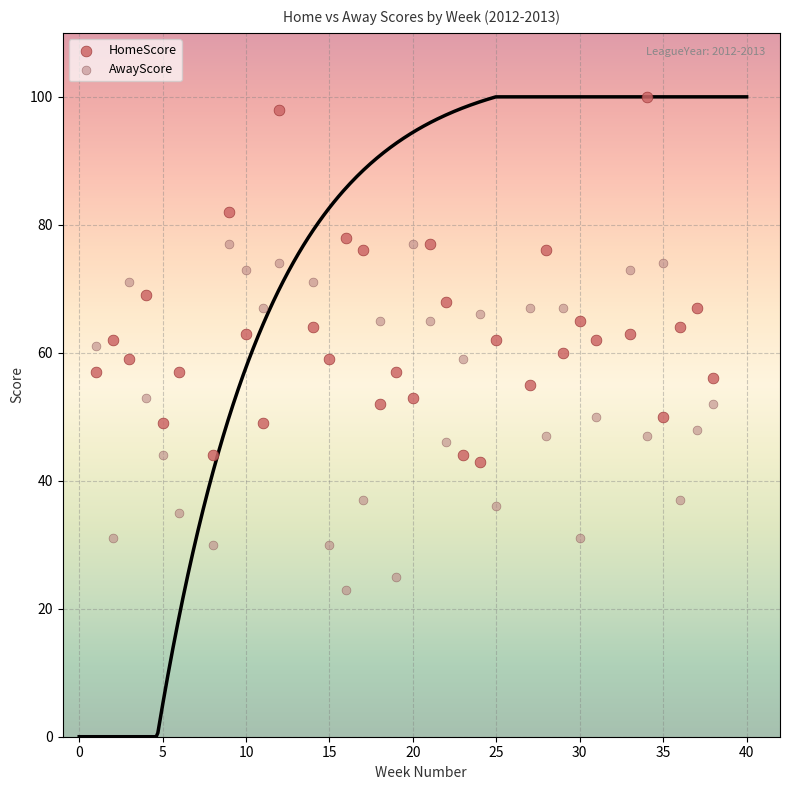

Which series has the widest spread of Y values?

HomeScore